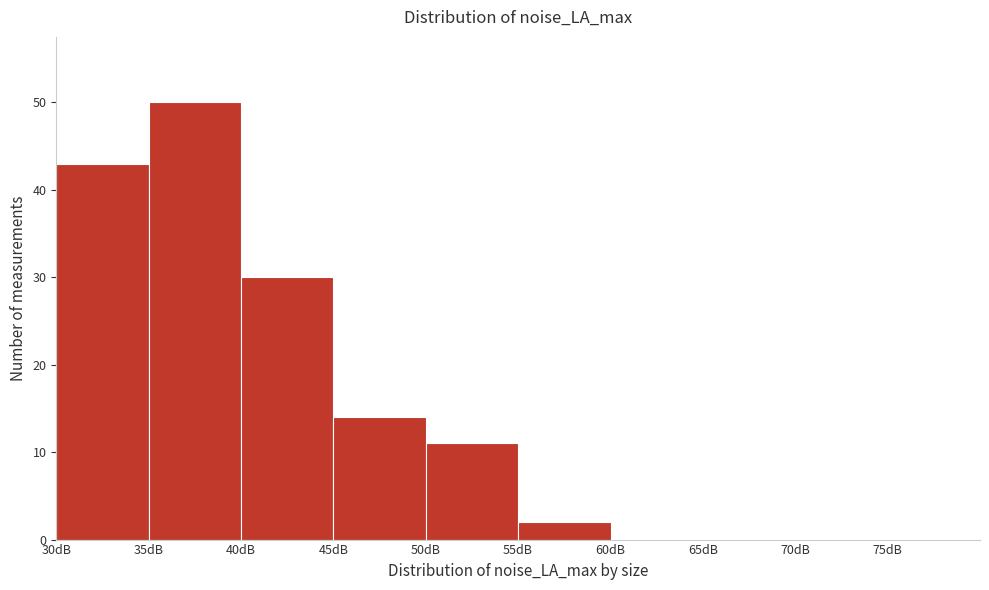

Reading left to right, list every bar in this chart as the range it spans on the x-axis followed by its height. The values are not printed on the chart, so give them approximately, as read against the axis.

30 to 35: 43
35 to 40: 50
40 to 45: 30
45 to 50: 14
50 to 55: 11
55 to 60: 2
60 to 65: 0
65 to 70: 0
70 to 75: 0
75 to 80: 0